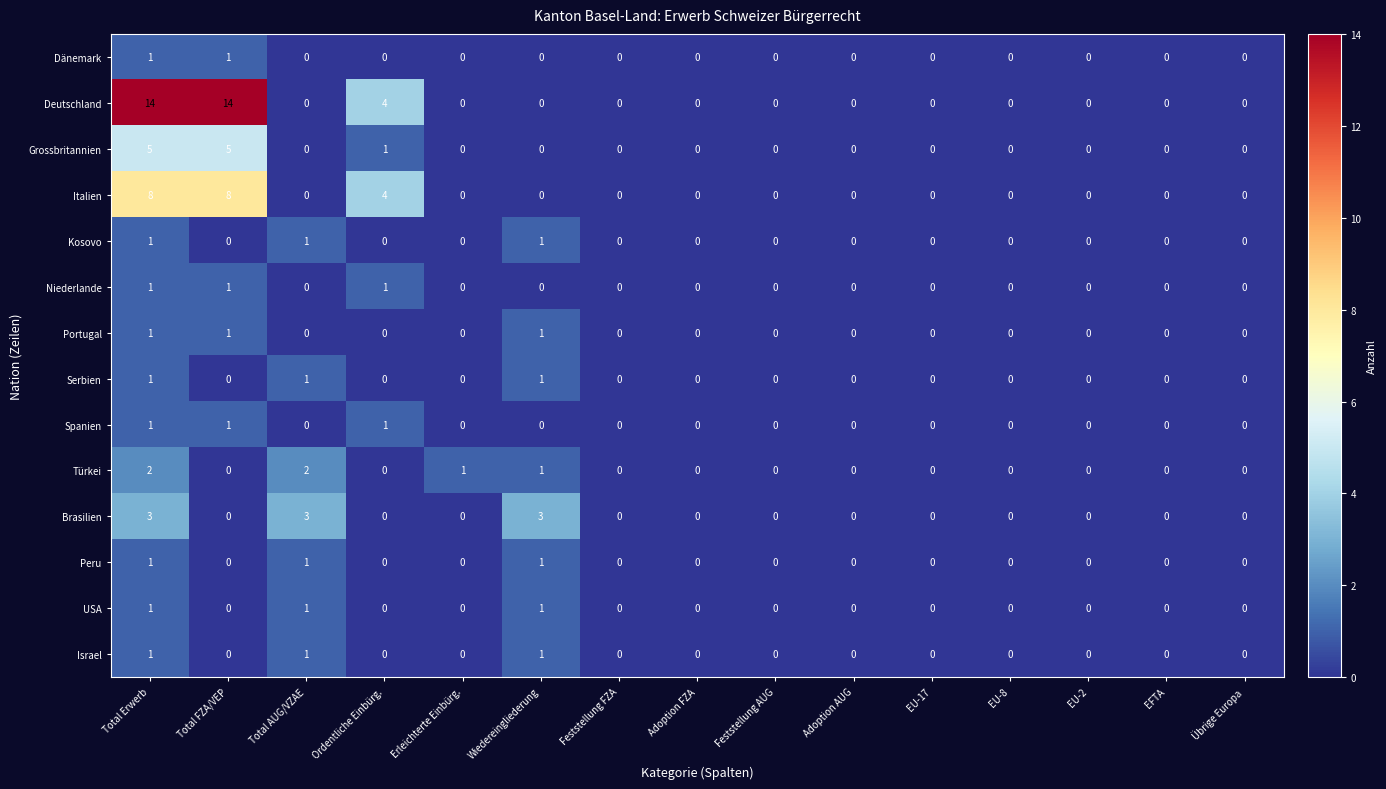

Which series has the largest range (max minus min)?

Deutschland